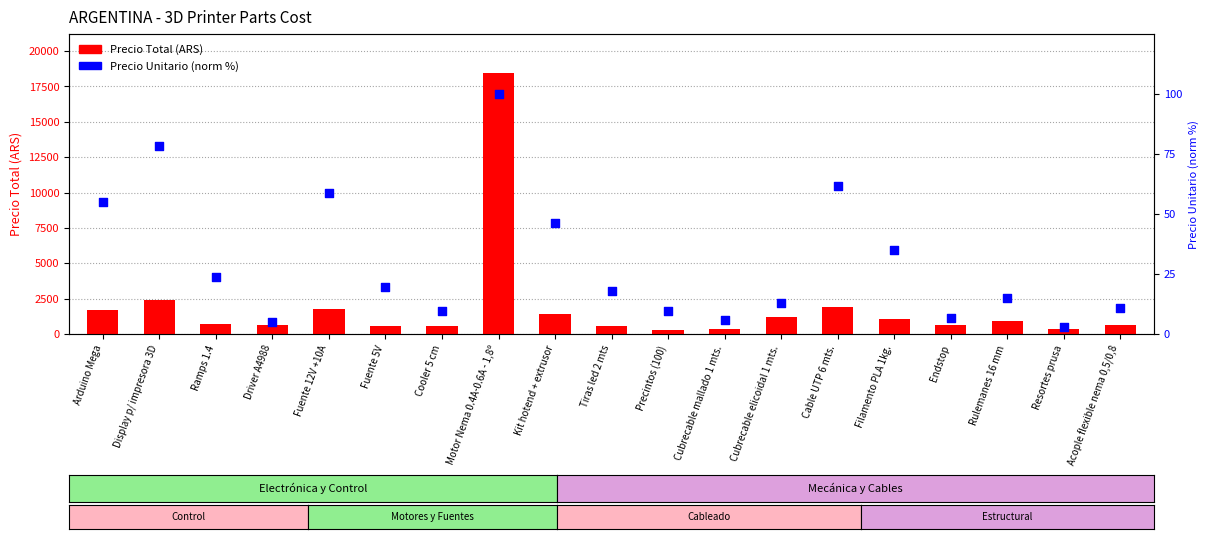

What is the total value across all series at Acople flexible nema 0,5/0,8?

680.9